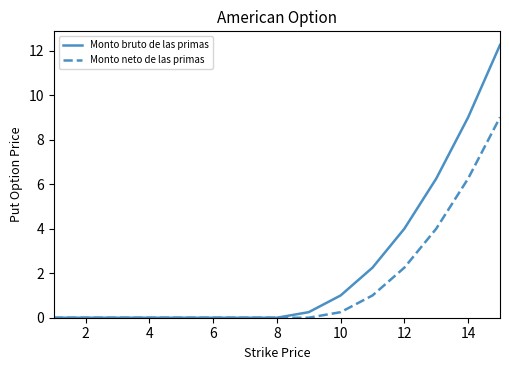

List the series in order of their overall mean, lowest first.

Monto neto de las primas, Monto bruto de las primas